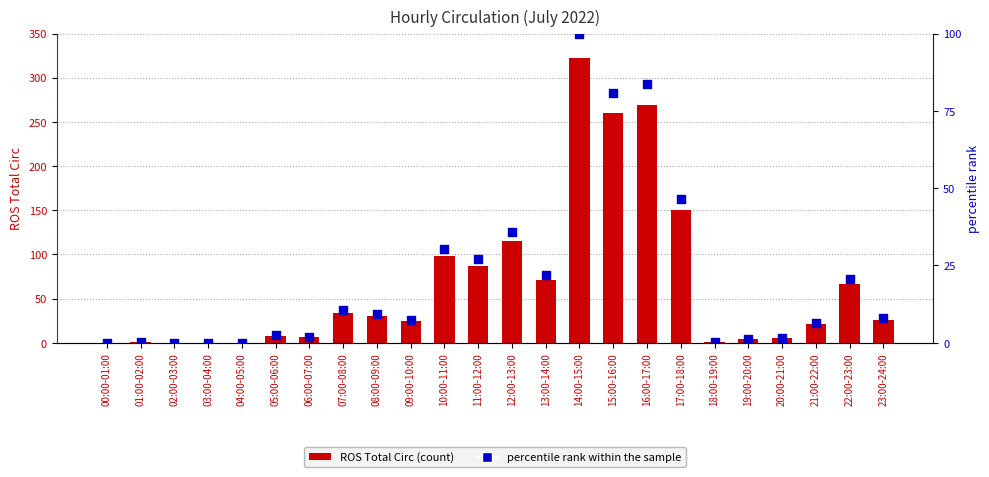

Which series contains the highest Y value?

ROS Total Circ